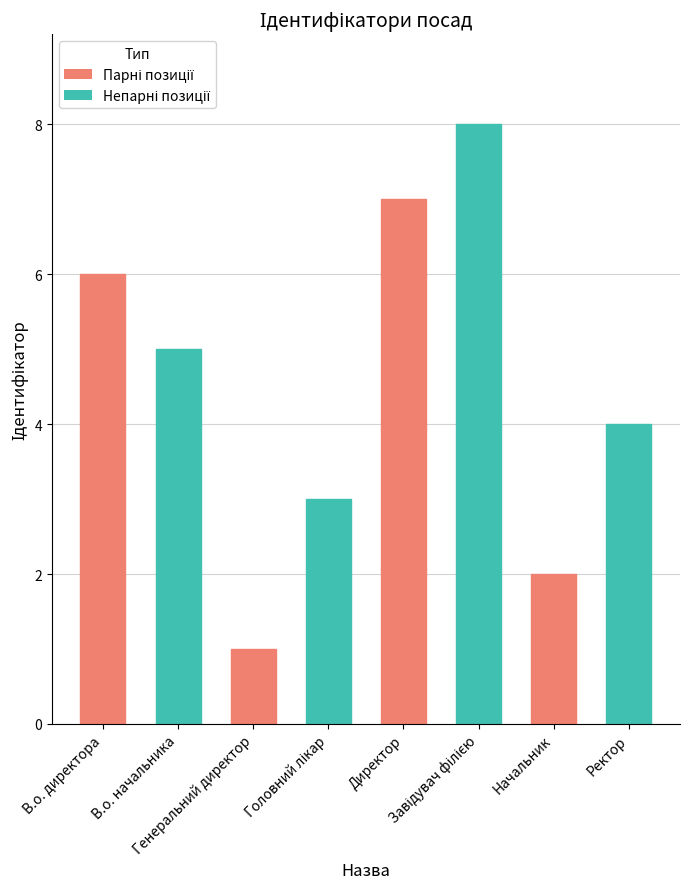

What is the greatest value displayed?

8